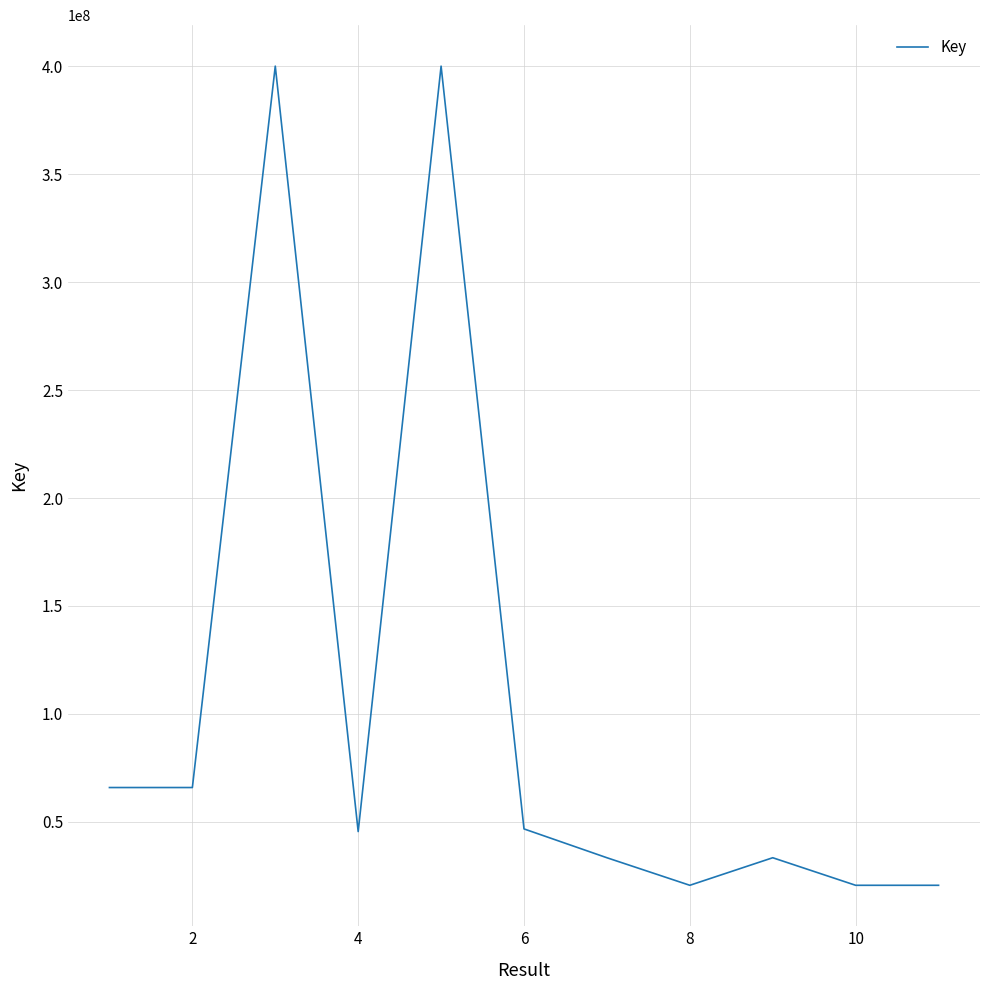

What is the smallest value displayed?

20601751